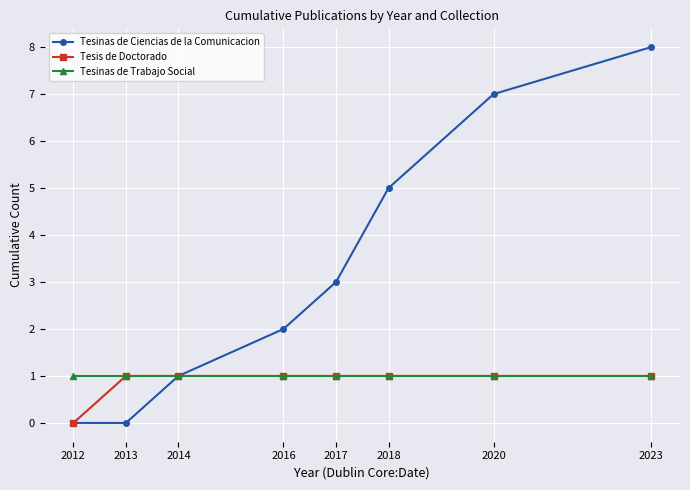

Which series changed the most between 2013 and 2020?

Tesinas de Ciencias de la Comunicacion